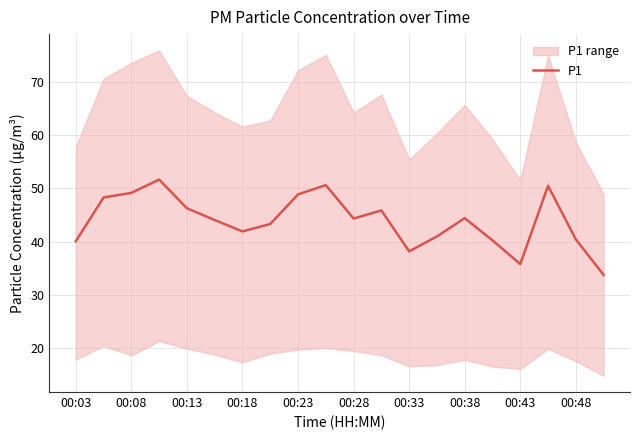

What is the minimum value for P1?

33.7